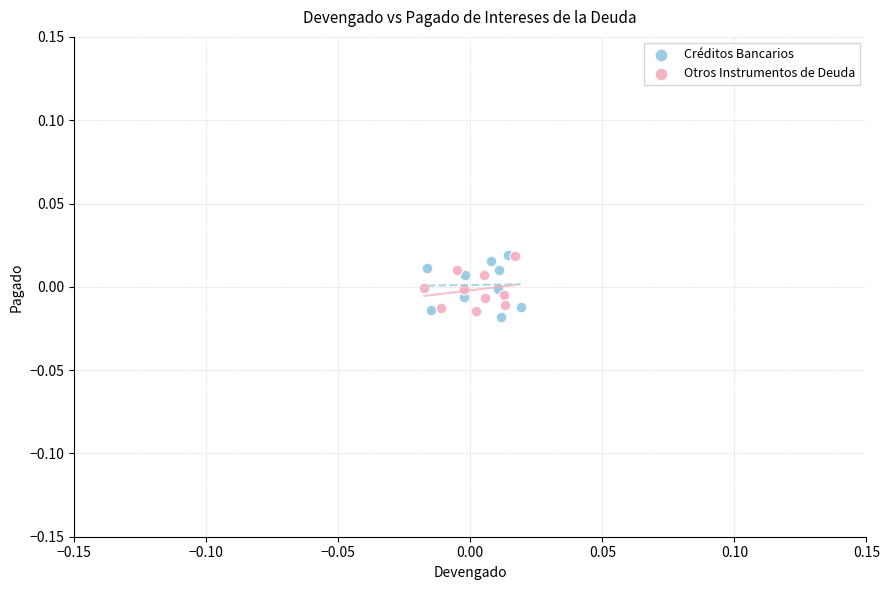

What are all the series names shown in the legend?

Créditos Bancarios, Otros Instrumentos de Deuda